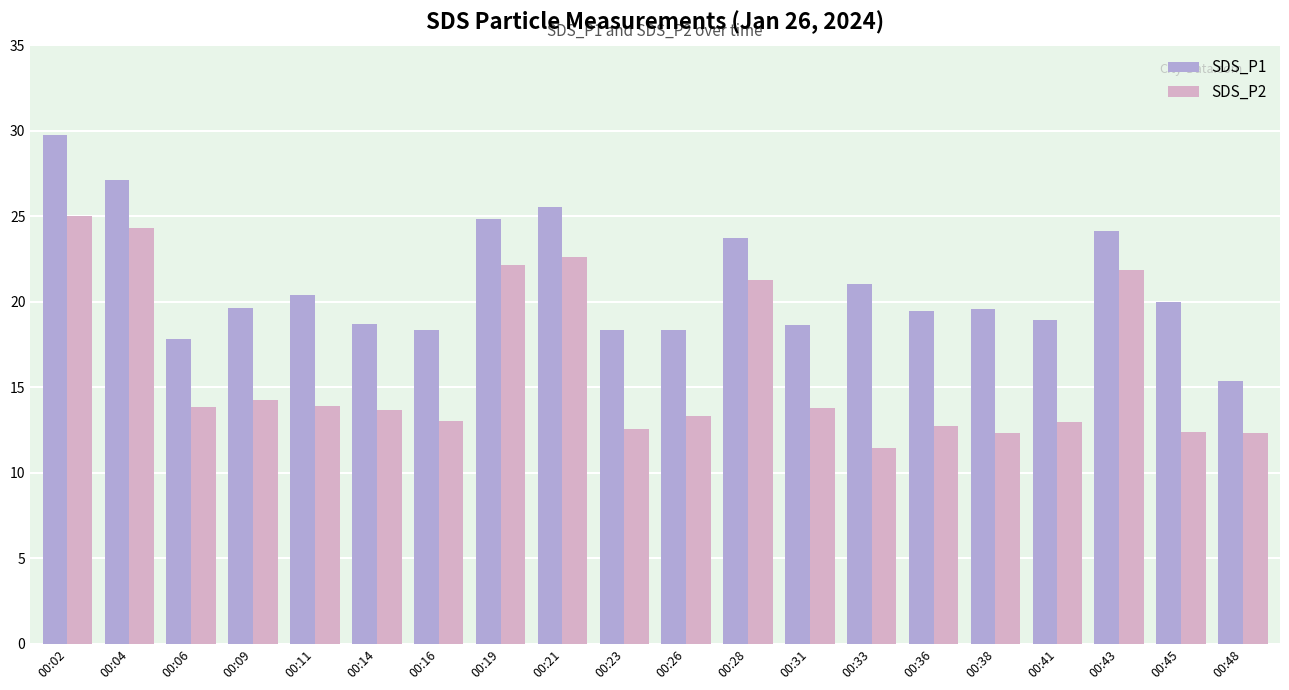

Count the number of categories in the chart.

20